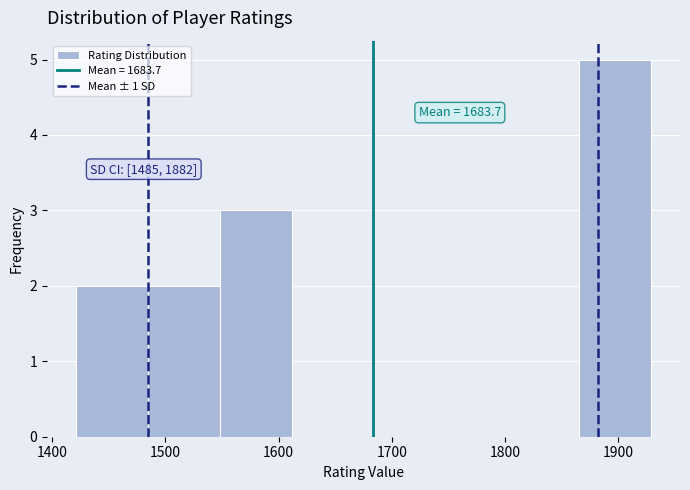

Over which range of the x-axis is the bar tallest?

1870 to 1930